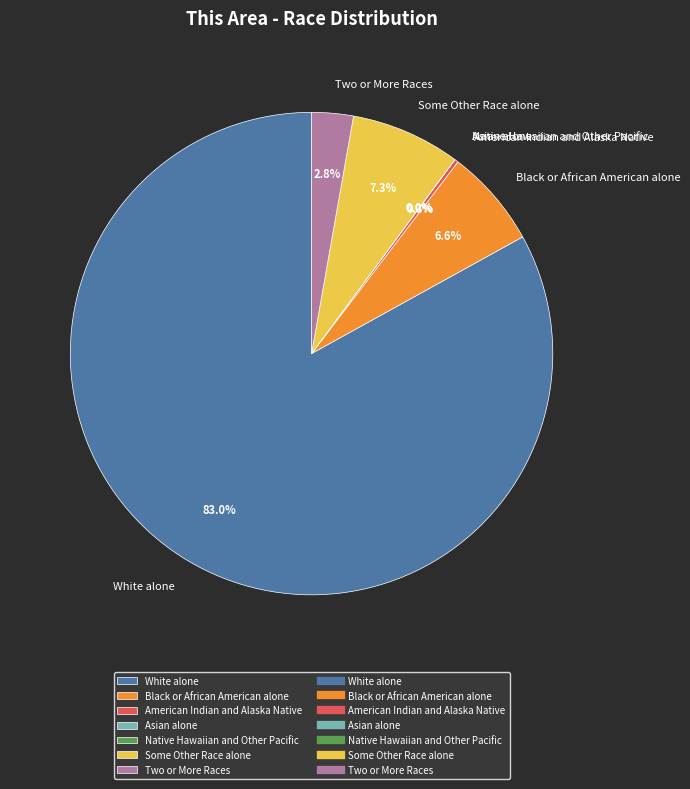

Is the sum of Some Other Race alone and Asian alone greater than half?

No